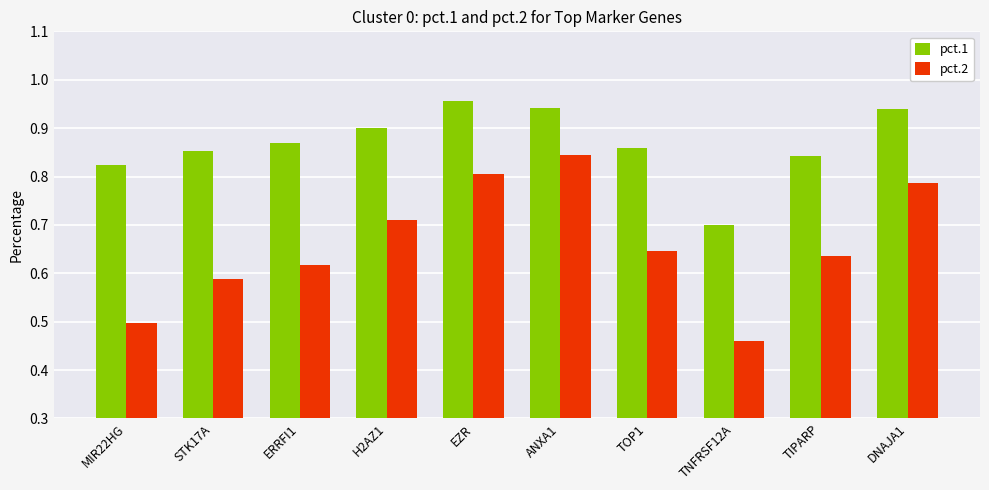

The value of pct.2 at ERRFI1 is 1.0. True or false?

False